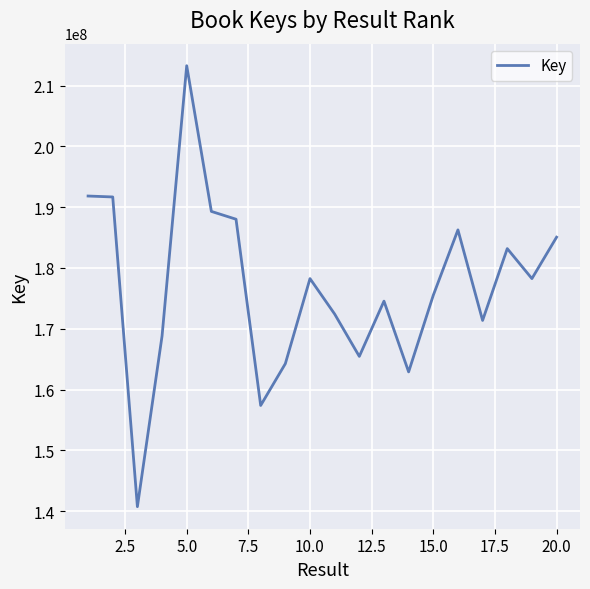

What is the maximum value shown in the chart?

213266733